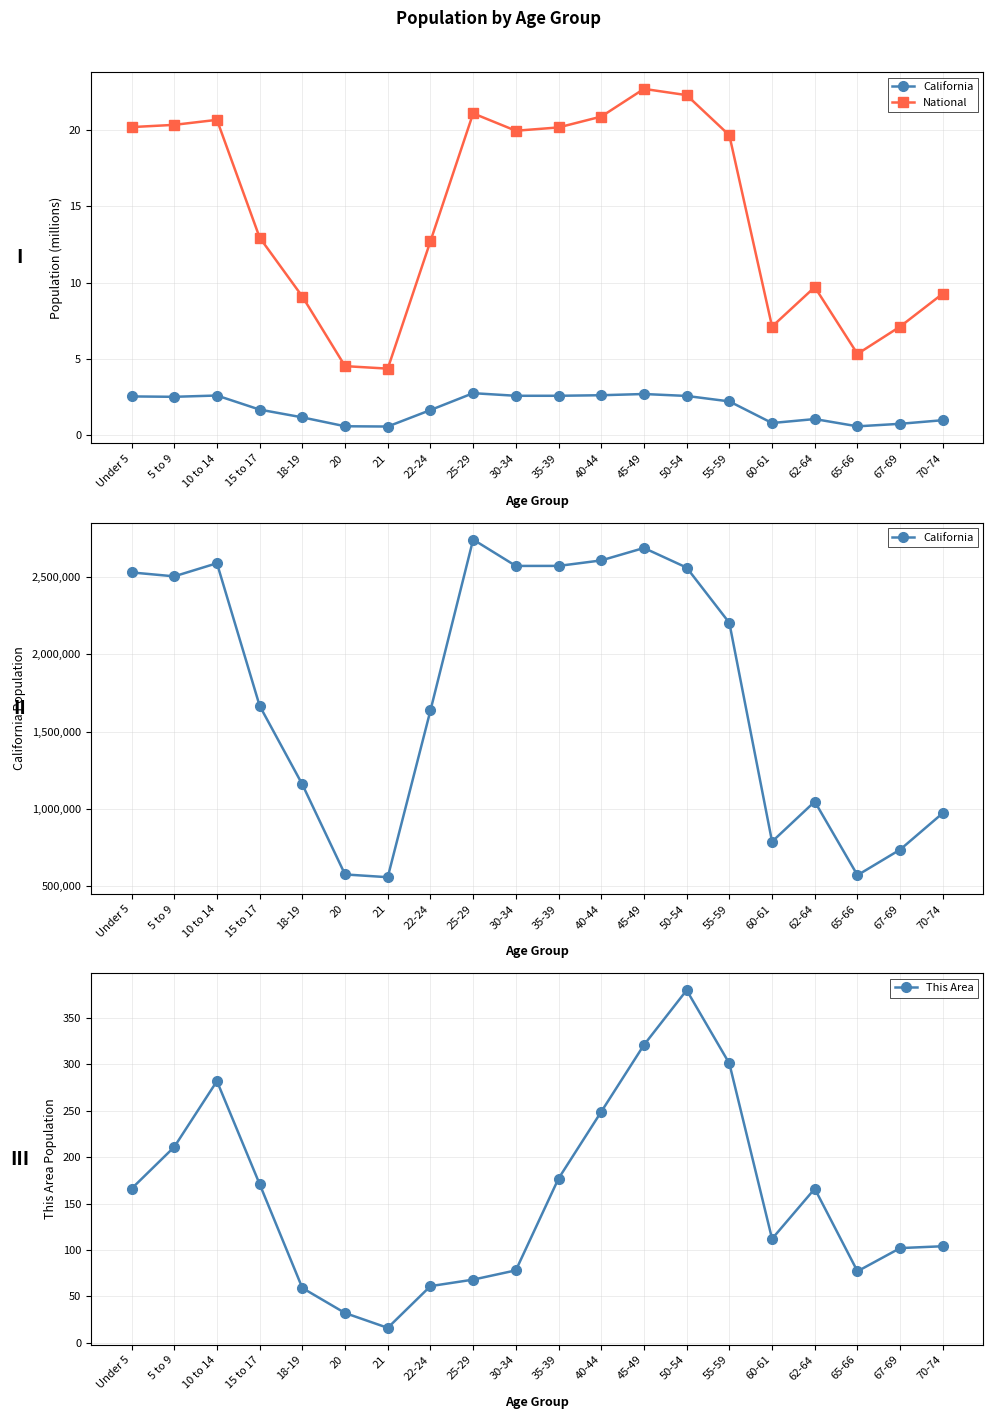

True or false: This Area and California intersect in this chart.

False